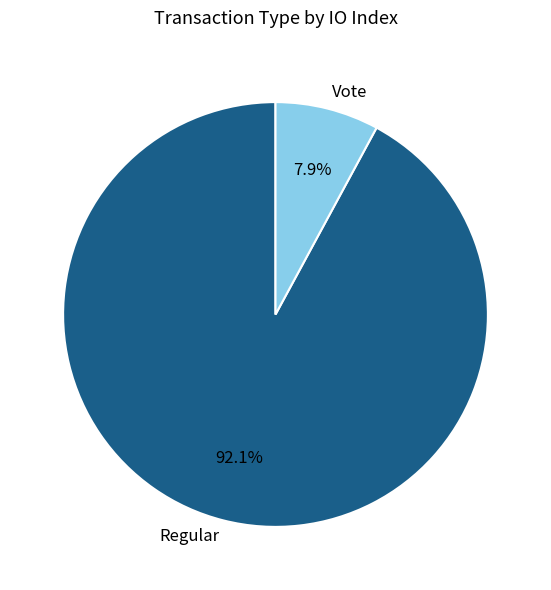

Which slice is the largest?

Regular